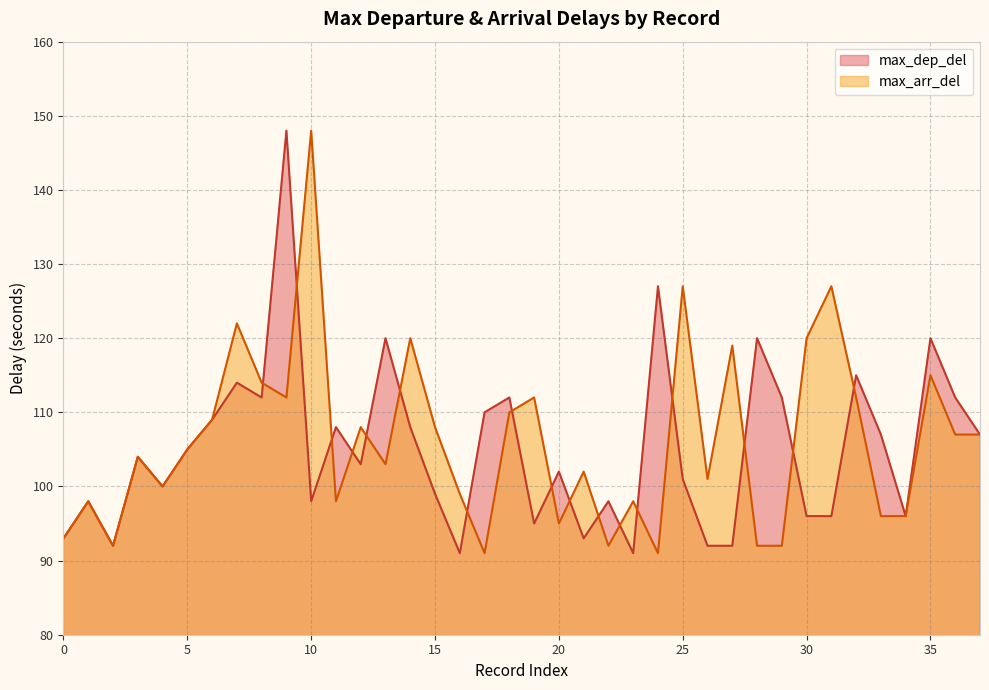

At which label does max_dep_del reach its peak?

2025-08-24